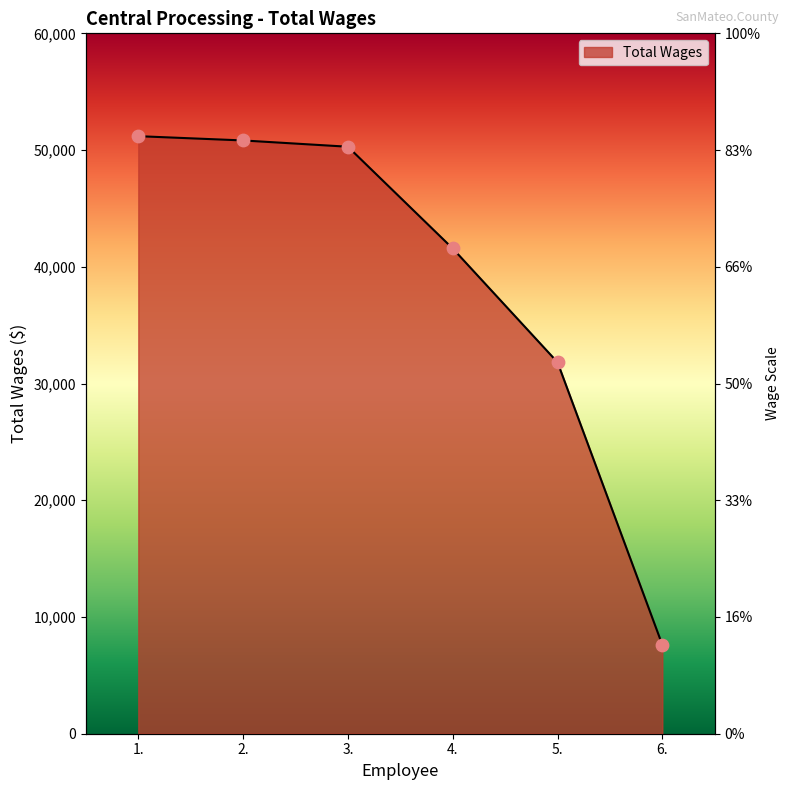

What is the change in value from 5. to 6.?

-24208